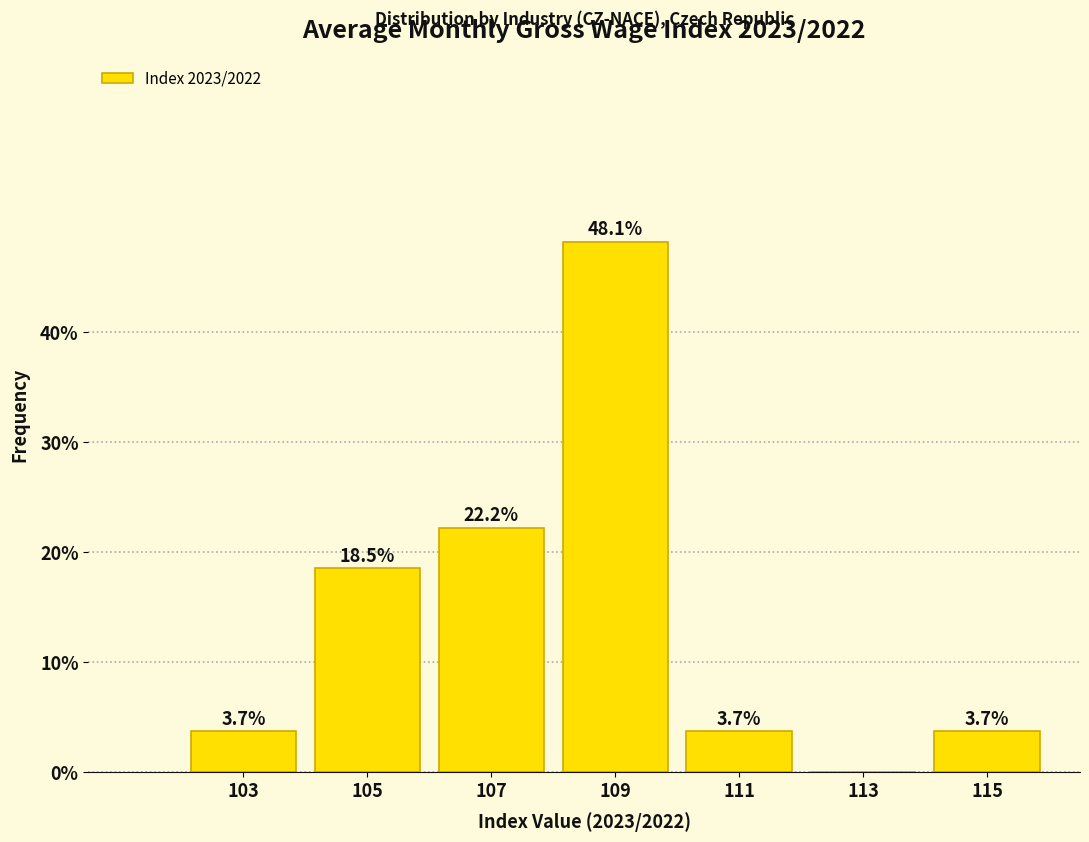

Over which range of the x-axis is the bar tallest?

108 to 110